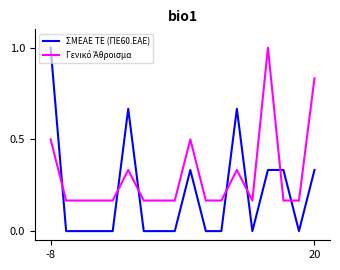

Which series has the widest spread of values?

ΣΜΕΑΕ ΤΕ (ΠΕ60.ΕΑΕ)